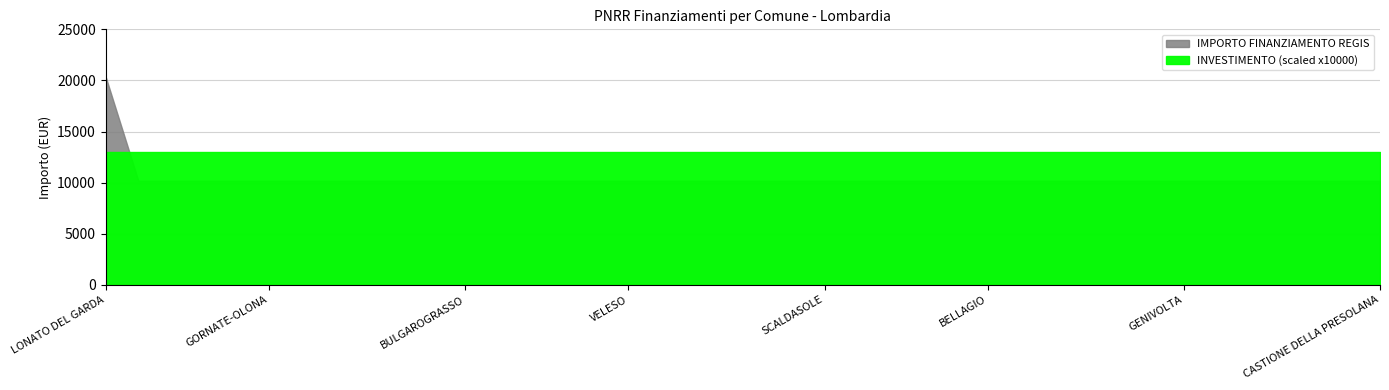

What is the average value of the INVESTIMENTO series?

1.3